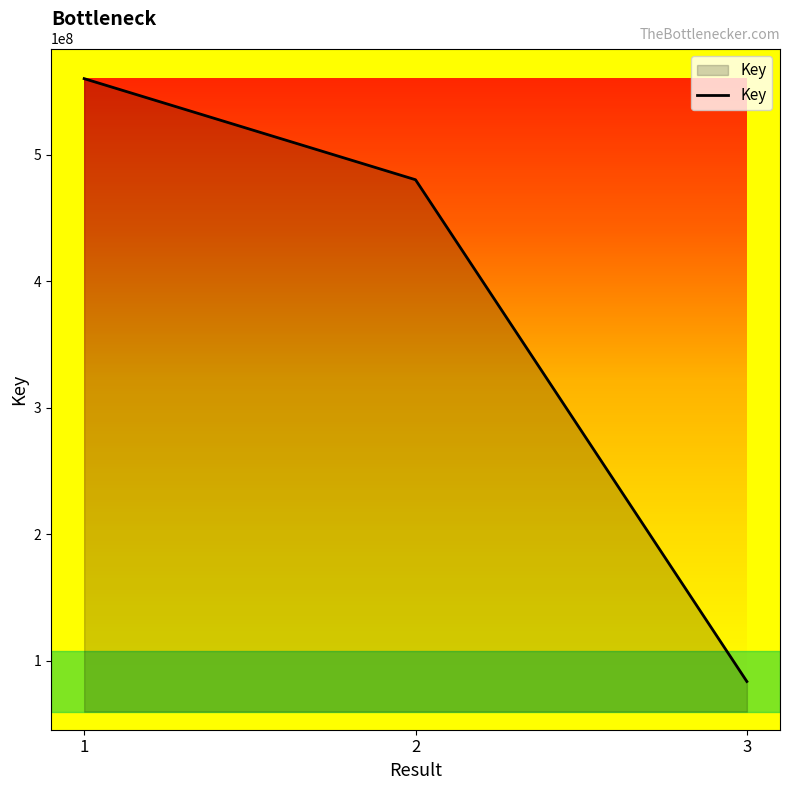

List the labels in order of value, largest first.

1, 2, 3